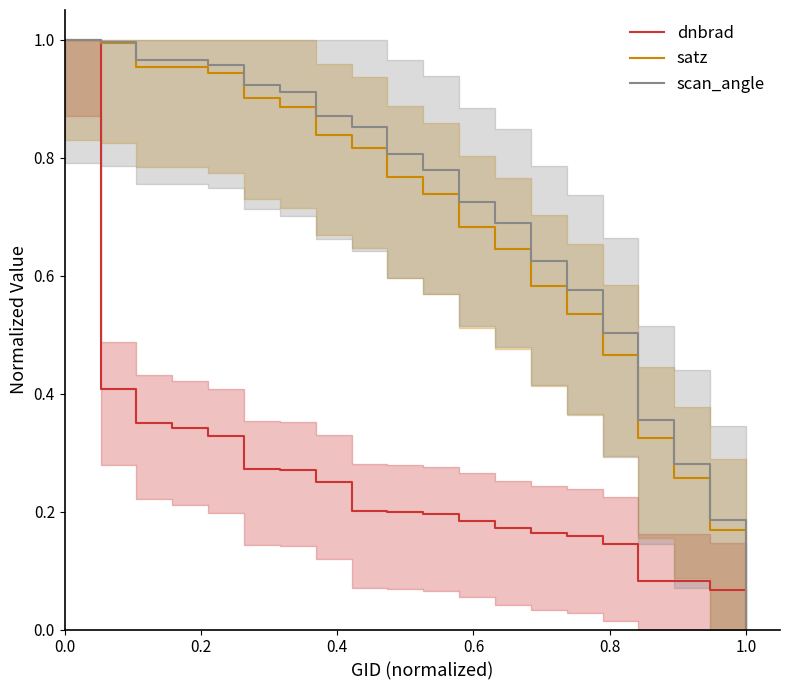

Does the chart display data point markers on the line(s)?

No